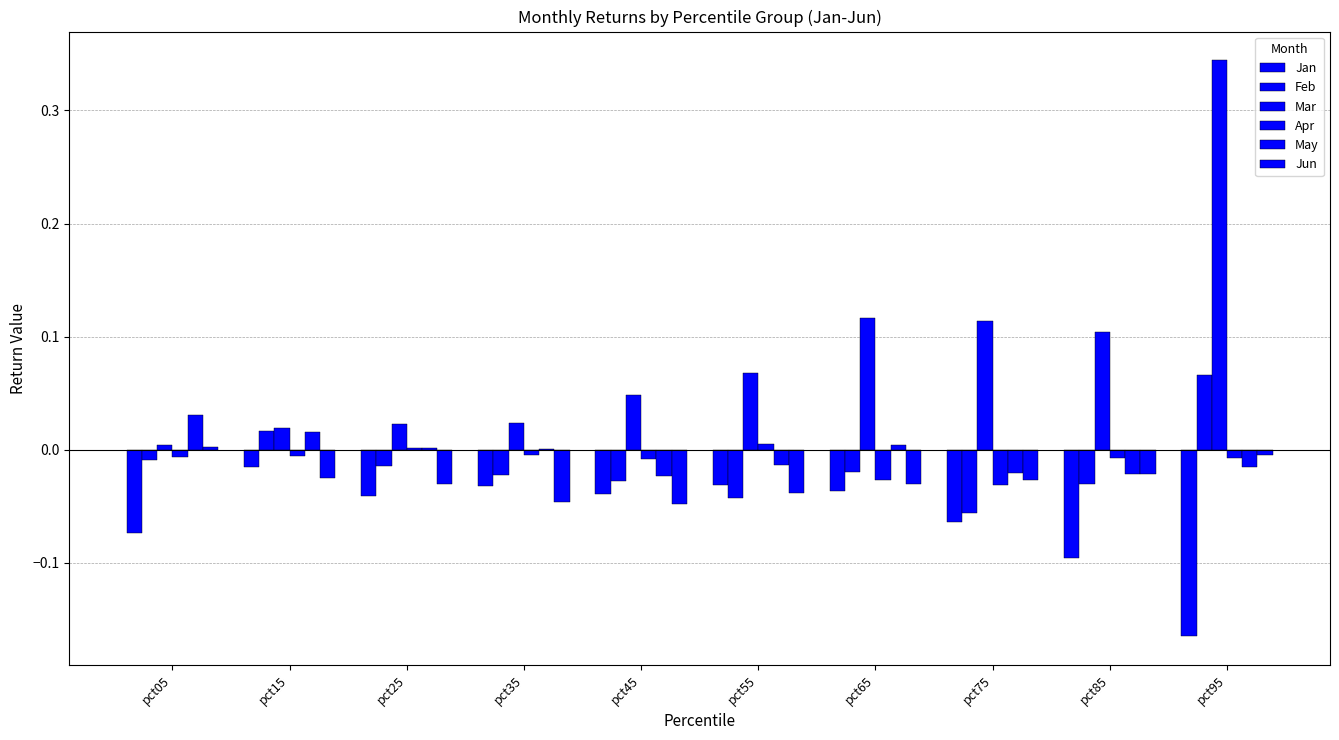

The May series shows -0.0 at pct95. True or false?

True